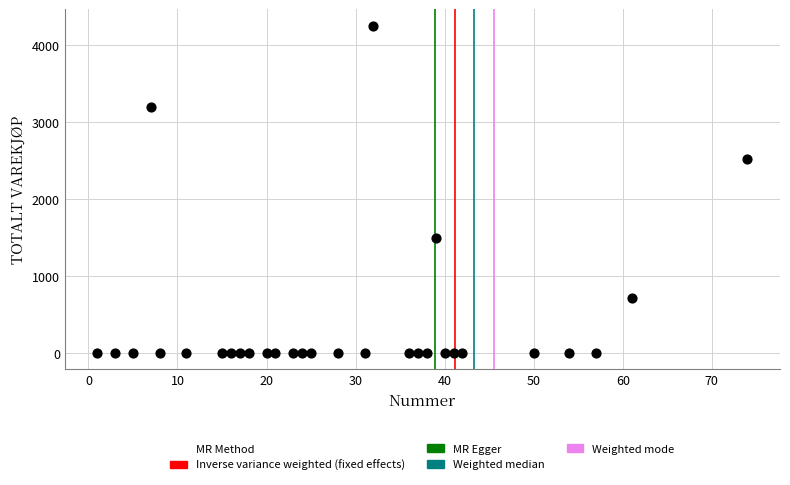

What Y value in the scatter plot is closest to 2127?

2523.4